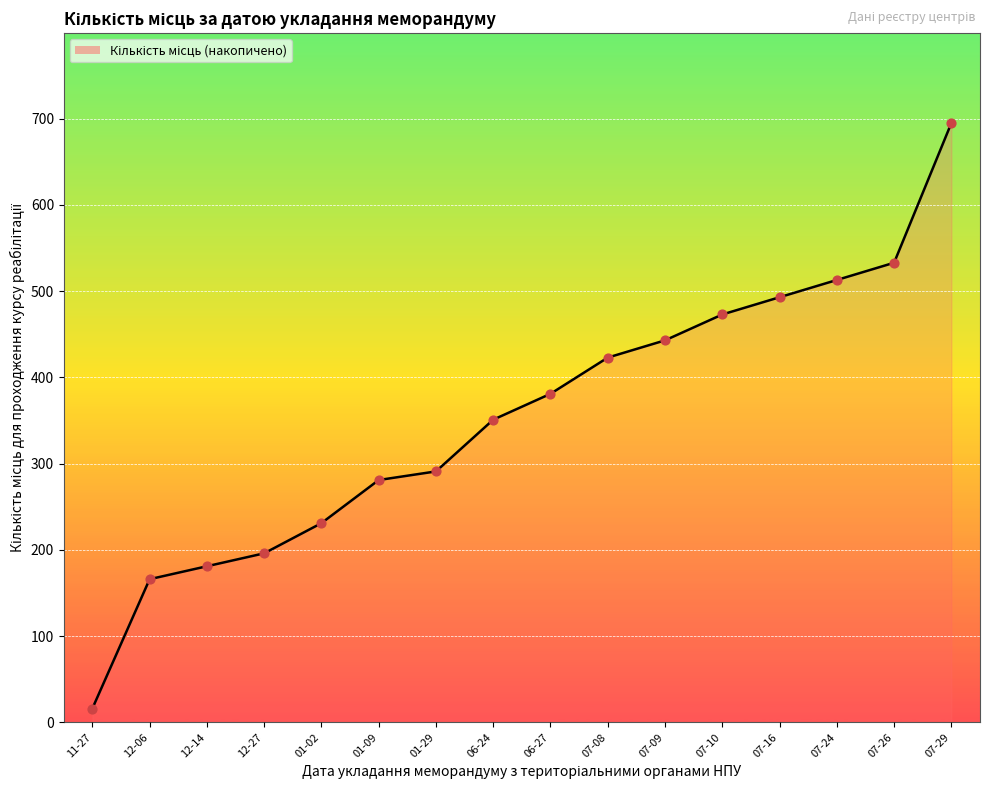

Which has a higher value, 01-29 or 07-29?

07-29